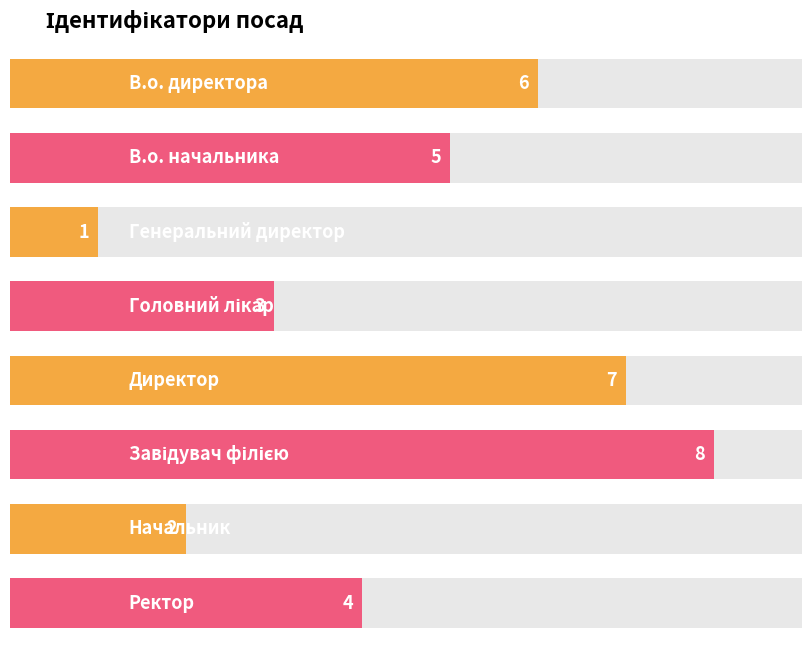

Which category has the highest value across all series?

Завідувач філією